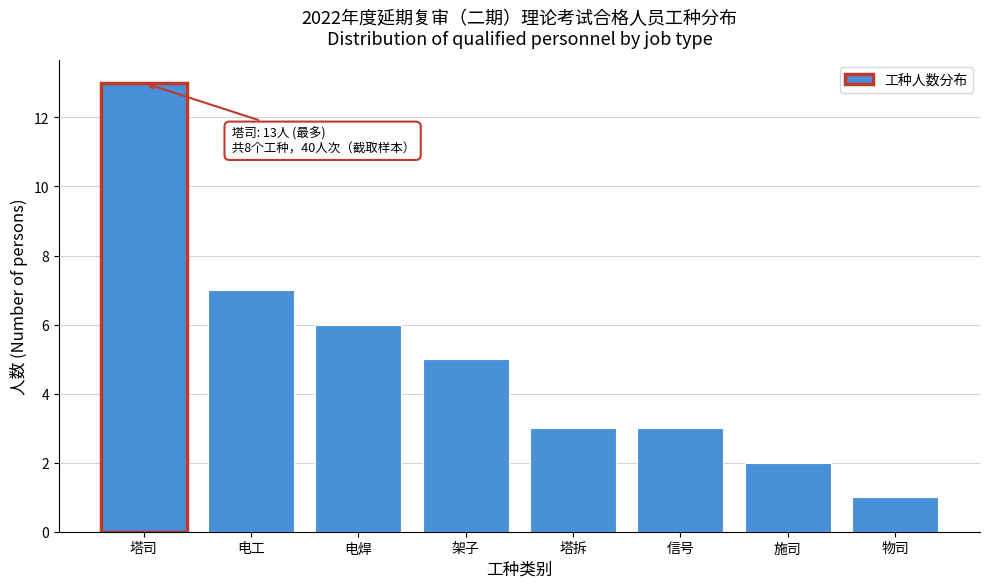

Reading left to right, extract all data points from this chart.

塔司=13	电工=7	电焊=6	架子=5	塔拆=3	信号=3	施司=2	物司=1